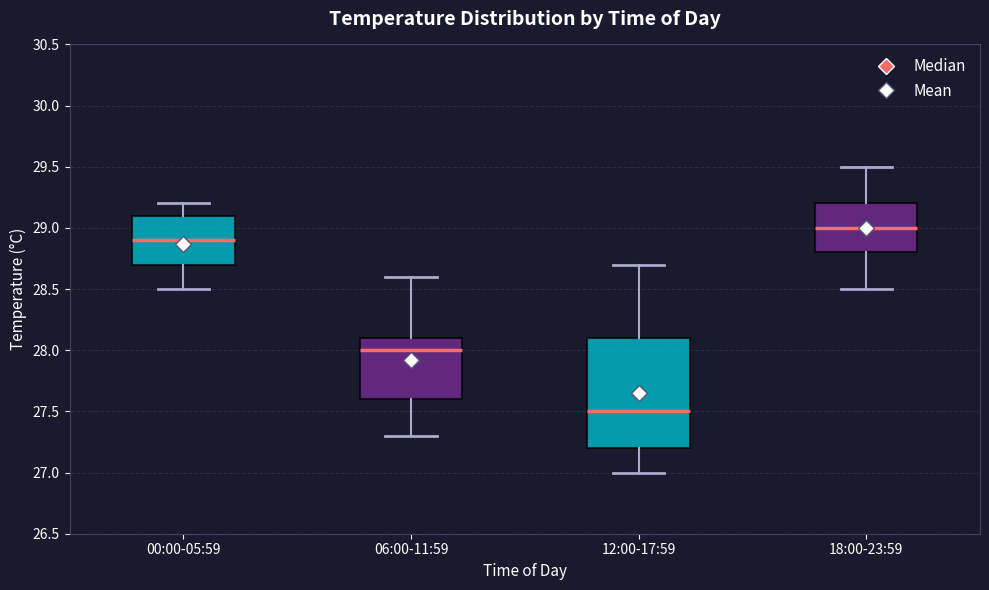

Where is the lower edge of the box for 06:00-11:59 on the y-axis? The values are not printed on the chart, so give them approximately, as read against the axis.

27.6